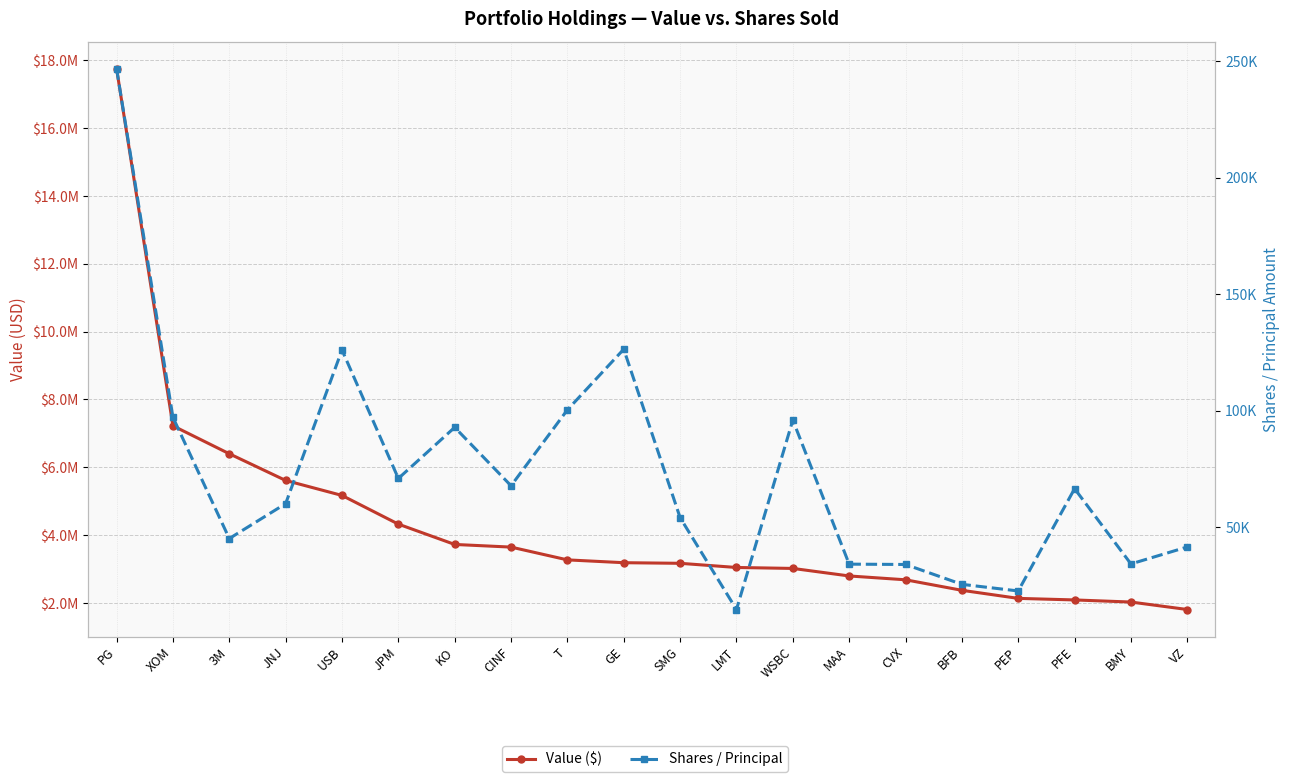

At how many categories does at least one series exceed 14992491?

1